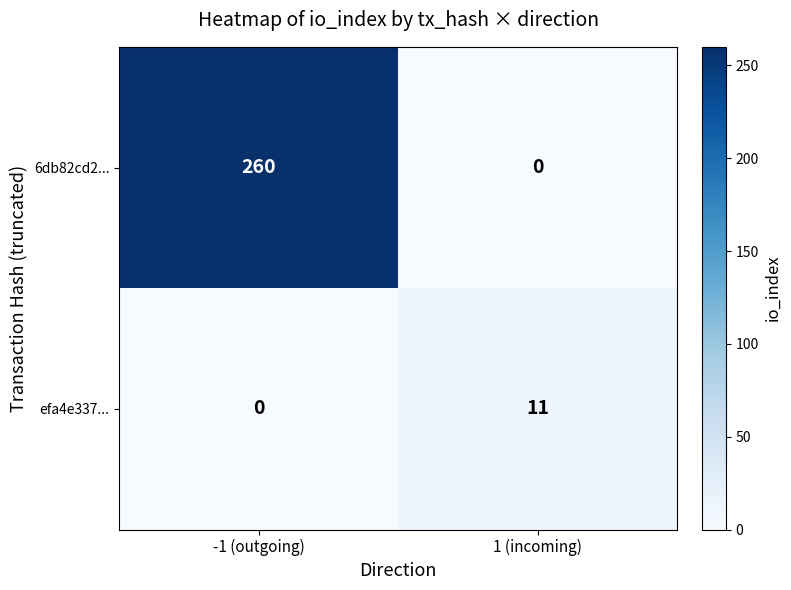

What is the sum of the efa4e337... values at -1 (outgoing) and 1 (incoming)?

11